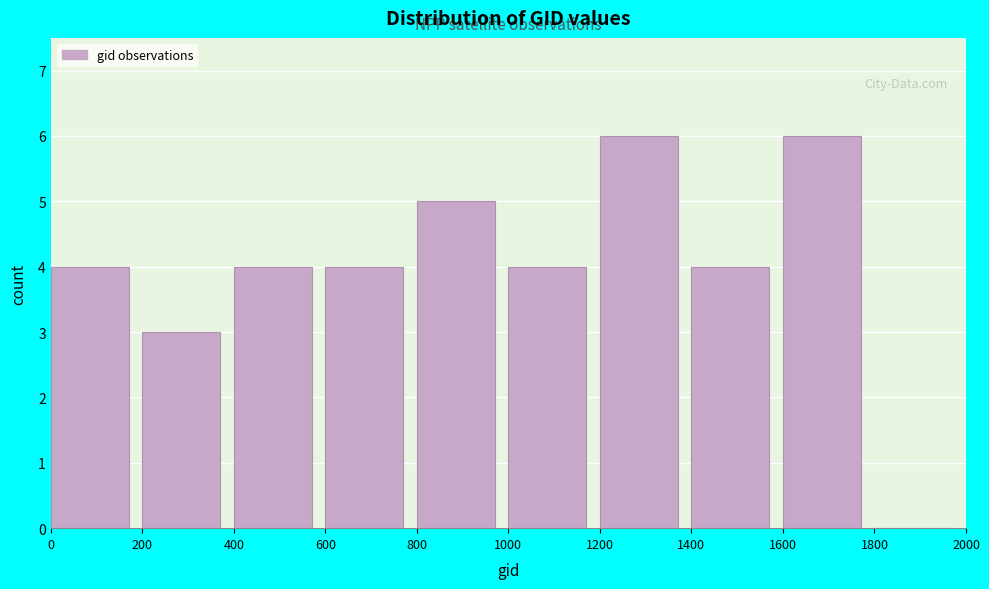

Reading left to right, list every bar in this chart as the range it spans on the x-axis followed by its height. The values are not printed on the chart, so give them approximately, as read against the axis.

0 to 200: 4
200 to 400: 3
400 to 600: 4
600 to 800: 4
800 to 1000: 5
1000 to 1200: 4
1200 to 1400: 6
1400 to 1600: 4
1600 to 1800: 6
1800 to 2000: 0